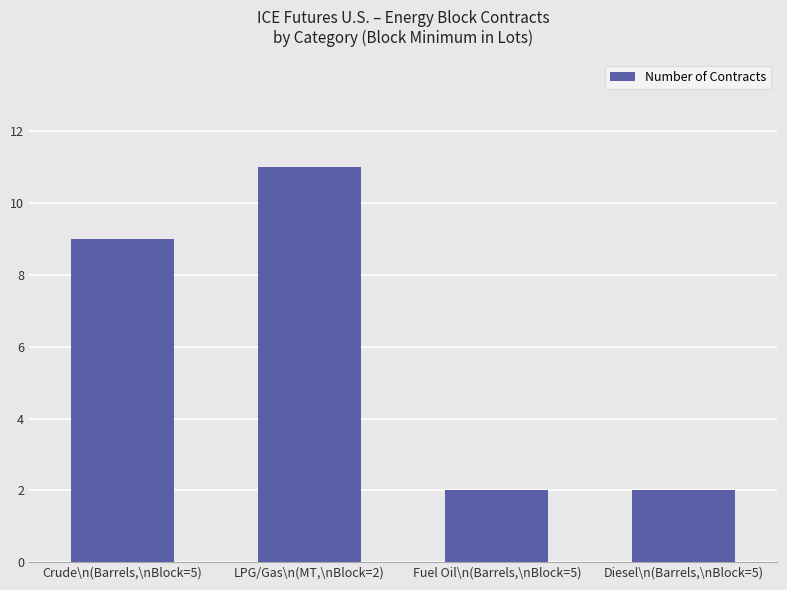

What is the change in value from Crude\n(Barrels,\nBlock=5) to Fuel Oil\n(Barrels,\nBlock=5)?

-7